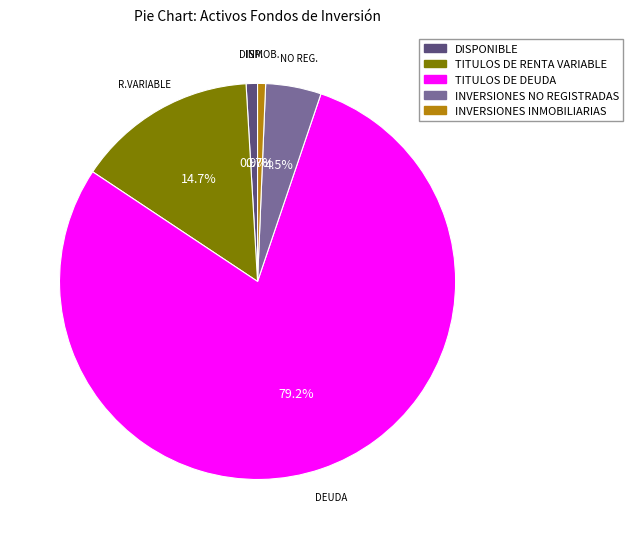

Which slice represents more than half of the pie?

TITULOS DE DEUDA